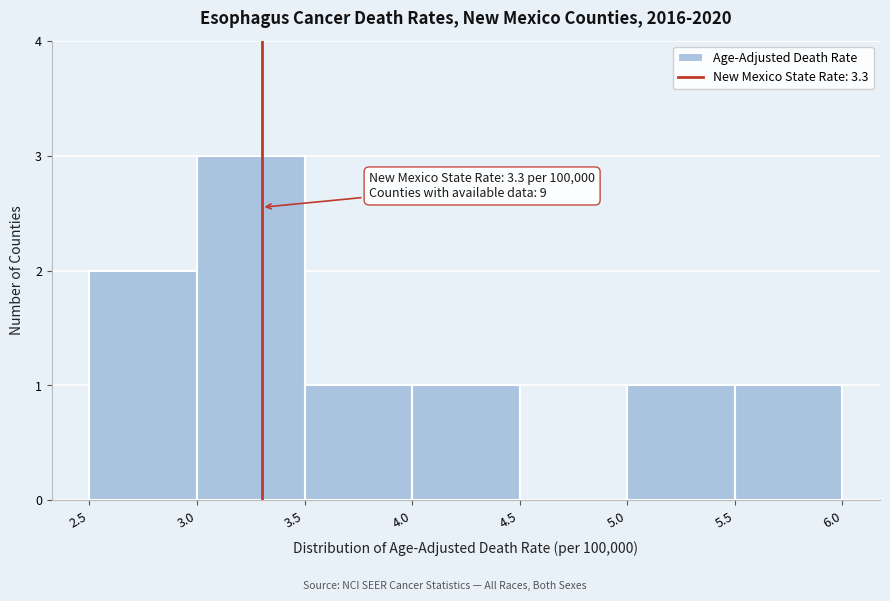

Over which range of the x-axis is the bar tallest?

3.0 to 3.5